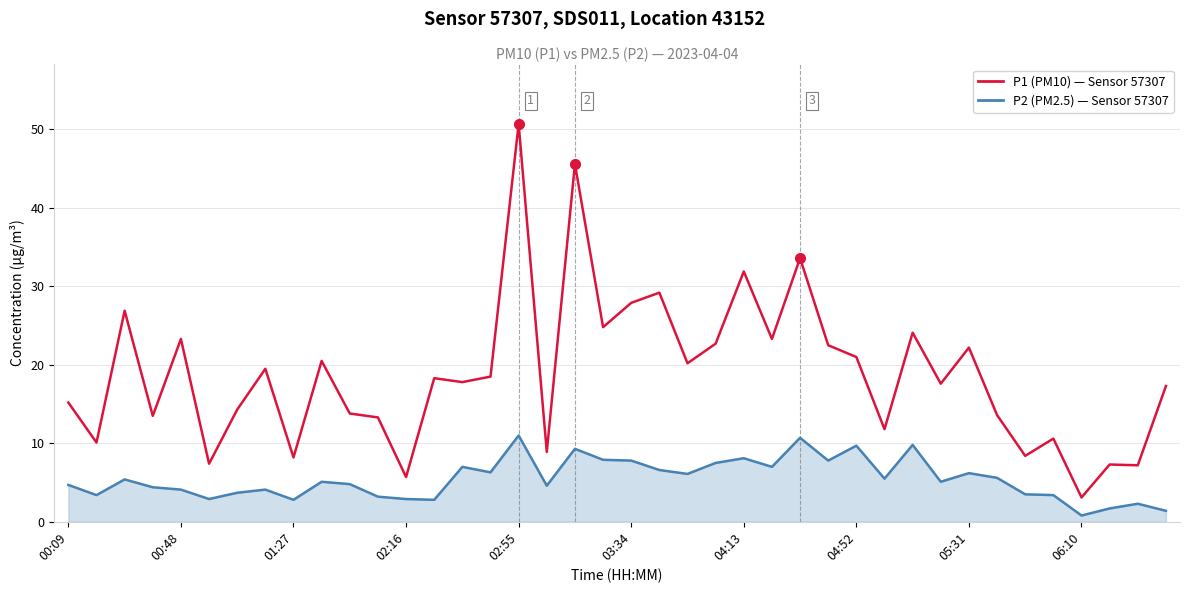

What is the maximum value shown in the chart?

50.7